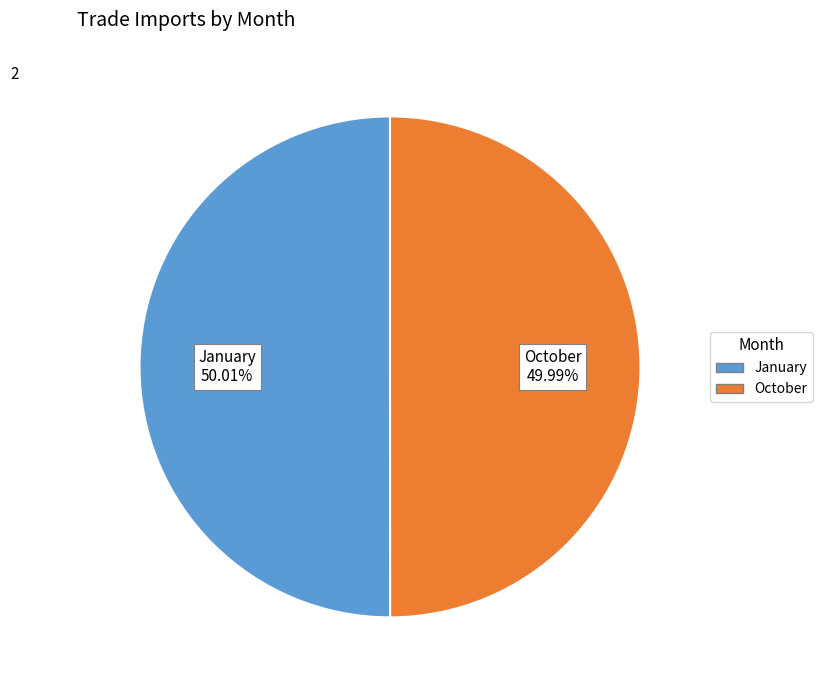

To the nearest percent, what portion does January represent?

50%